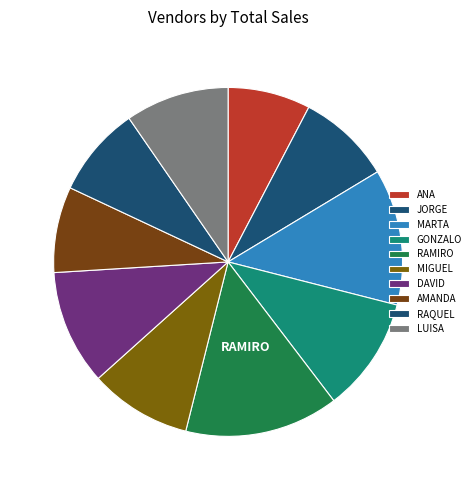

To the nearest percent, what is the difference between the largest and smallest slice percentages?

7%